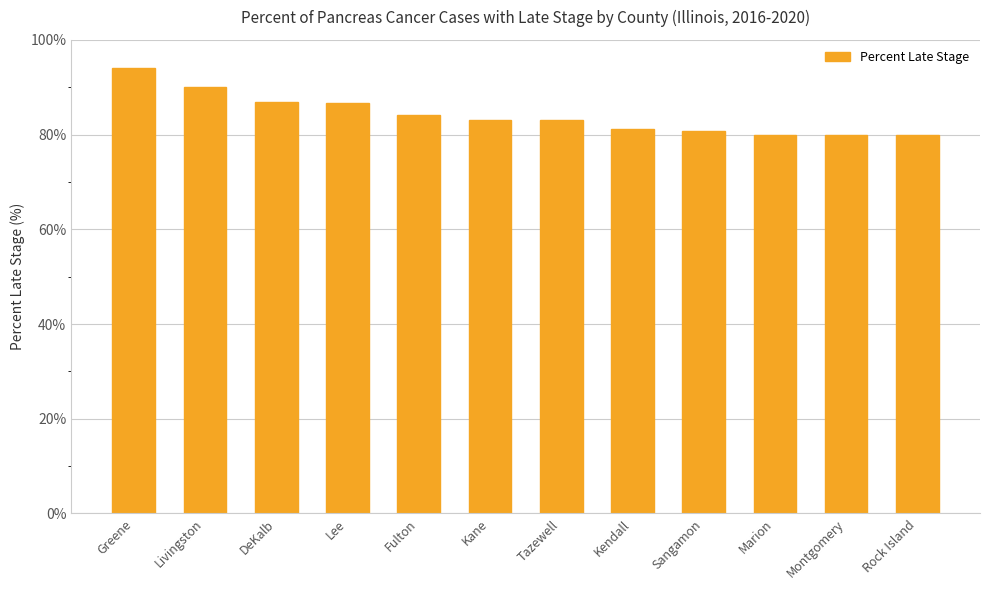

What is the label of the 12th bar from the left?

Rock Island